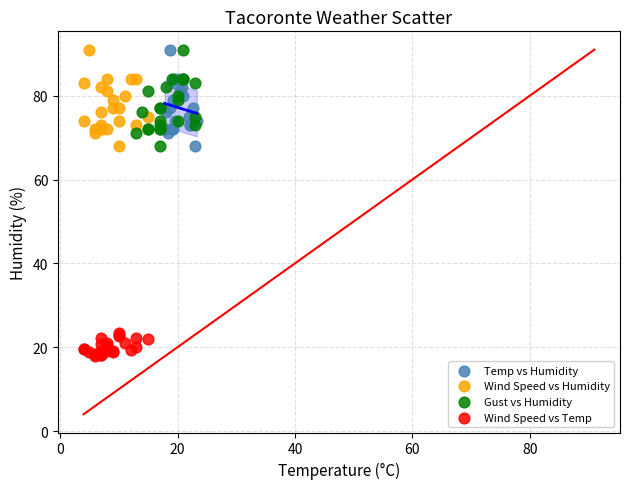

What are all the series names shown in the legend?

Temp vs Humidity, Wind Speed vs Humidity, Gust vs Humidity, Wind Speed vs Temp